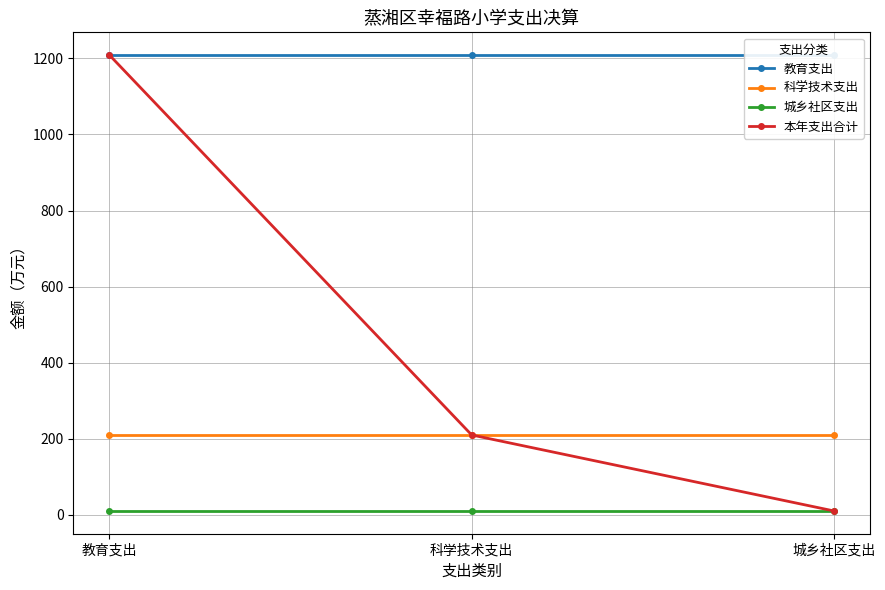

Reading left to right, what are all the values shown in this chart?

教育支出: 1208.6	1208.6	1208.6
科学技术支出: 210.1	210.1	210.1
城乡社区支出: 10.5	10.5	10.5
本年支出合计: 1208.6	210.1	10.5